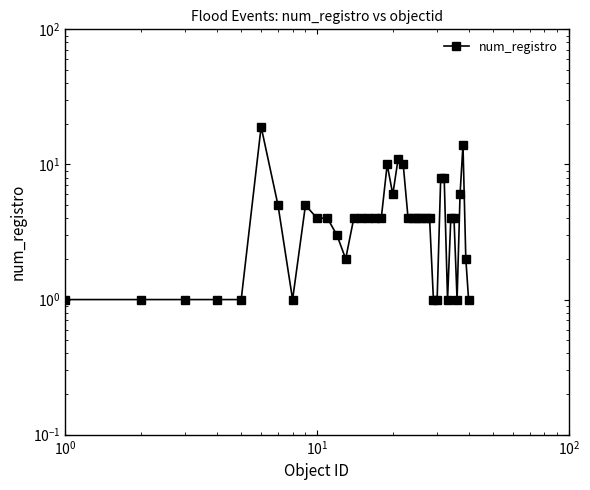

Count the number of values greater than 4.

11